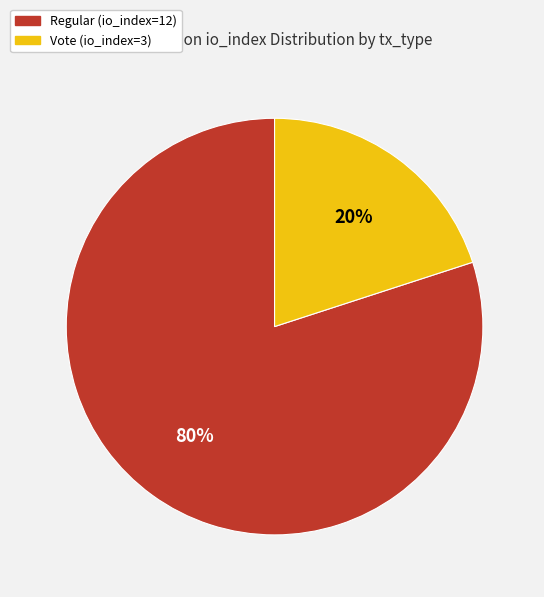

To the nearest percent, what is the average slice percentage?

50%